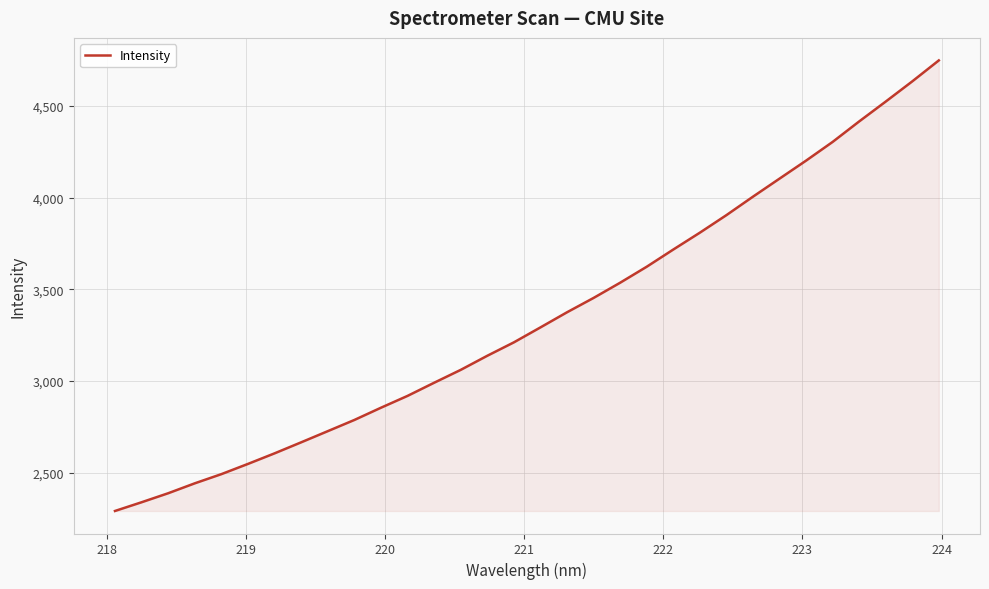

What is the smallest value displayed?

2290.5